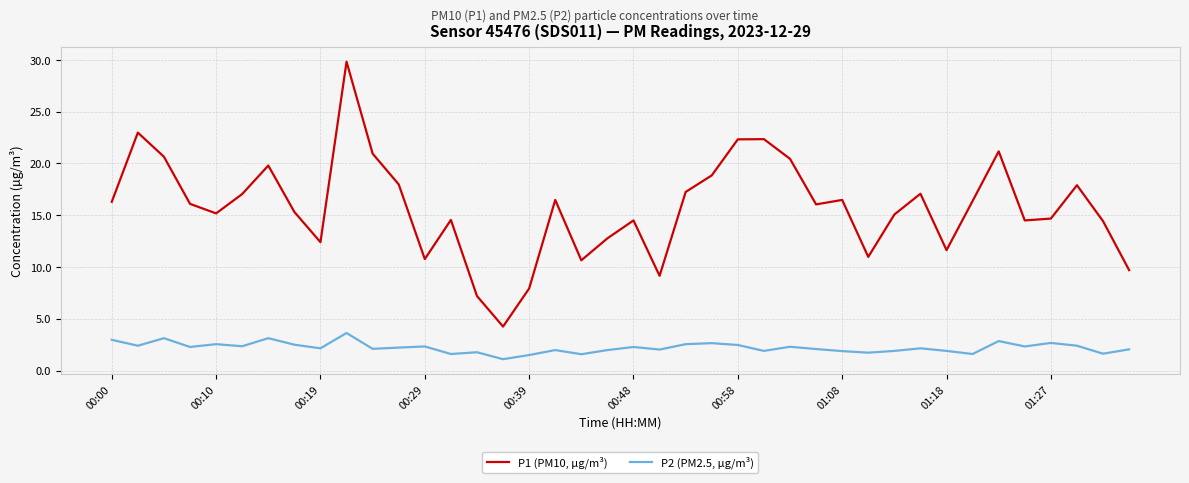

What are all the series names shown in the legend?

P1 (PM10, µg/m³), P2 (PM2.5, µg/m³)